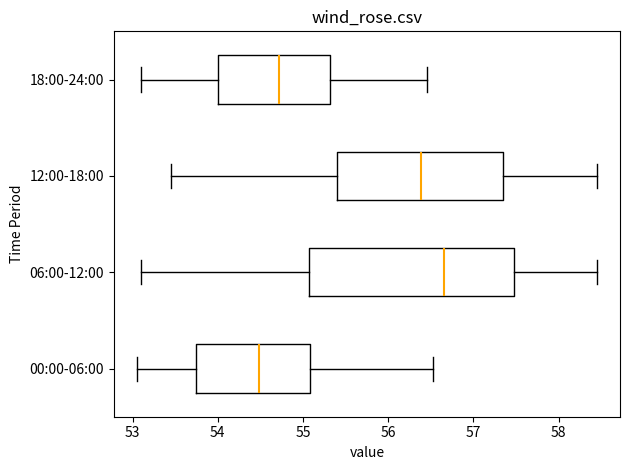

Reading bottom to top, read every box against the x-axis: the position of its median line, the range the box covers, and the ends of its whiskers. The values are not printed on the chart, so give them approximately, as read against the axis.

00:00-06:00: median 54.5, box 53.7 to 55.1, whiskers 53.1 to 56.5
06:00-12:00: median 56.7, box 55.1 to 57.5, whiskers 53.1 to 58.5
12:00-18:00: median 56.4, box 55.4 to 57.4, whiskers 53.5 to 58.5
18:00-24:00: median 54.7, box 54.0 to 55.3, whiskers 53.1 to 56.5